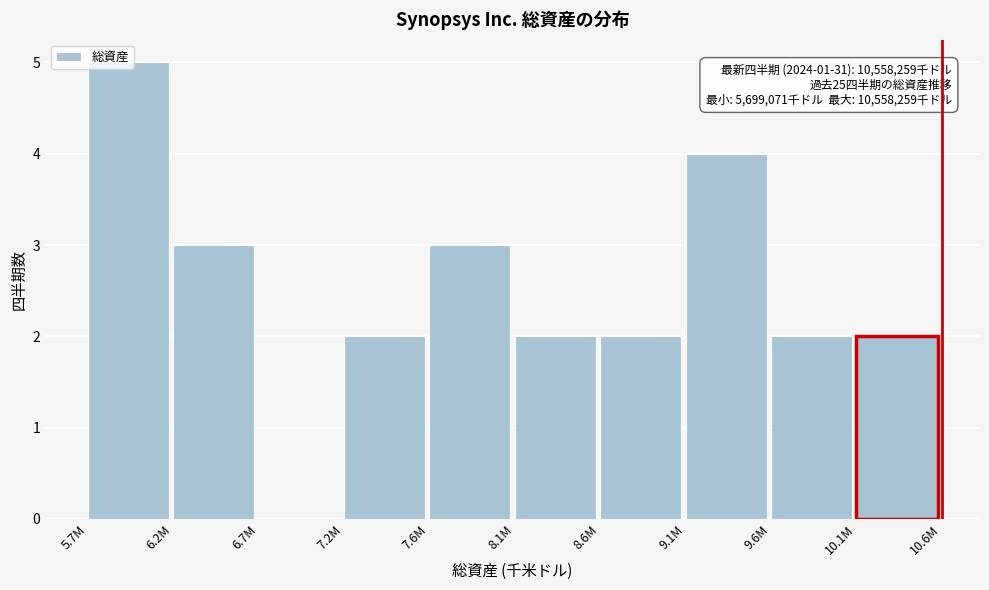

What is the maximum value shown in the chart?

5